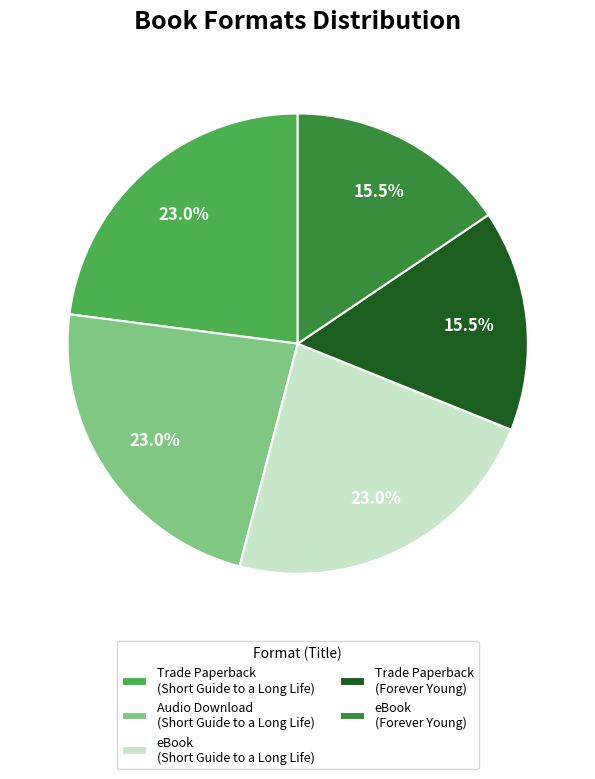

How many slices are in this pie chart?

5